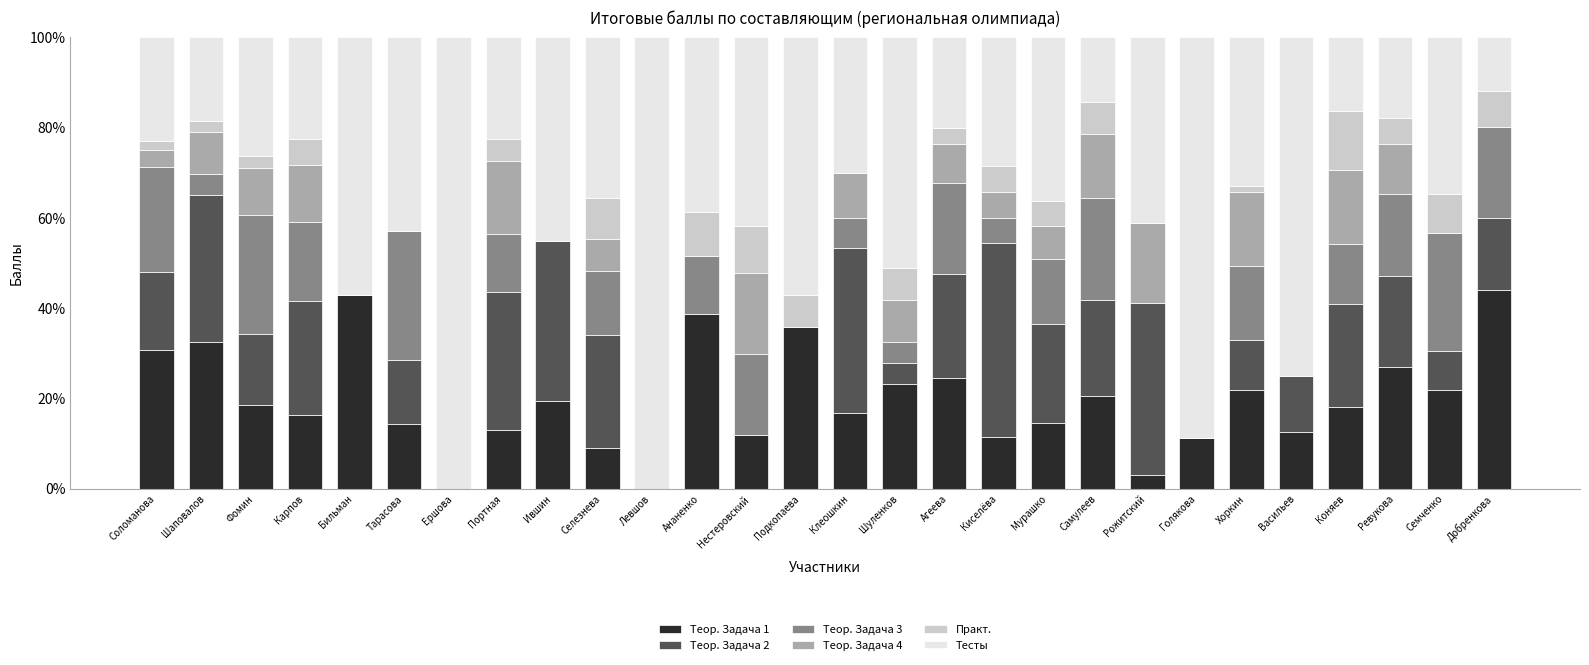

What is the highest value of the Теор. Задача 1 series?

44.0